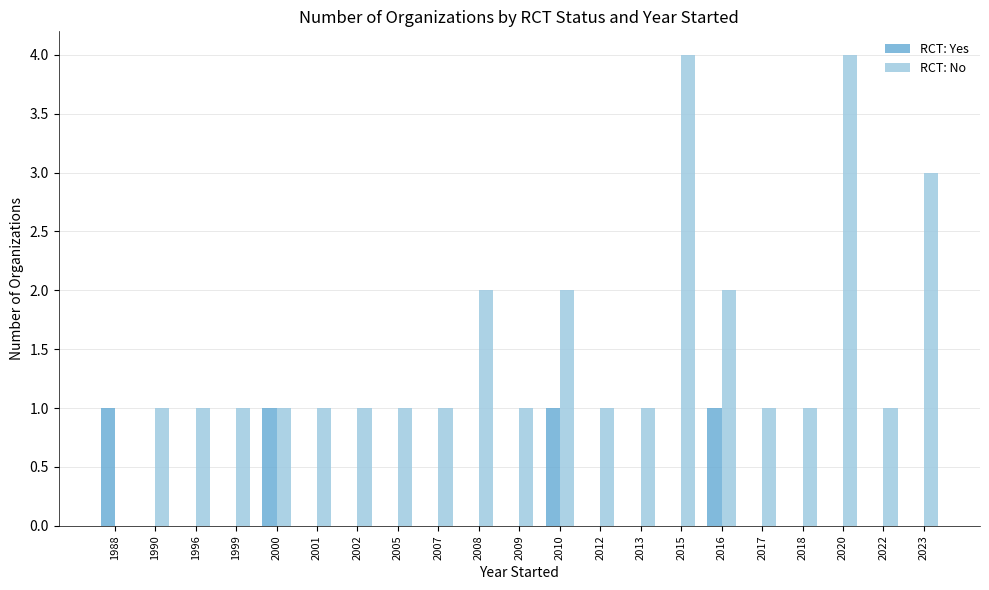

What is the total value across all series at 2016?

3